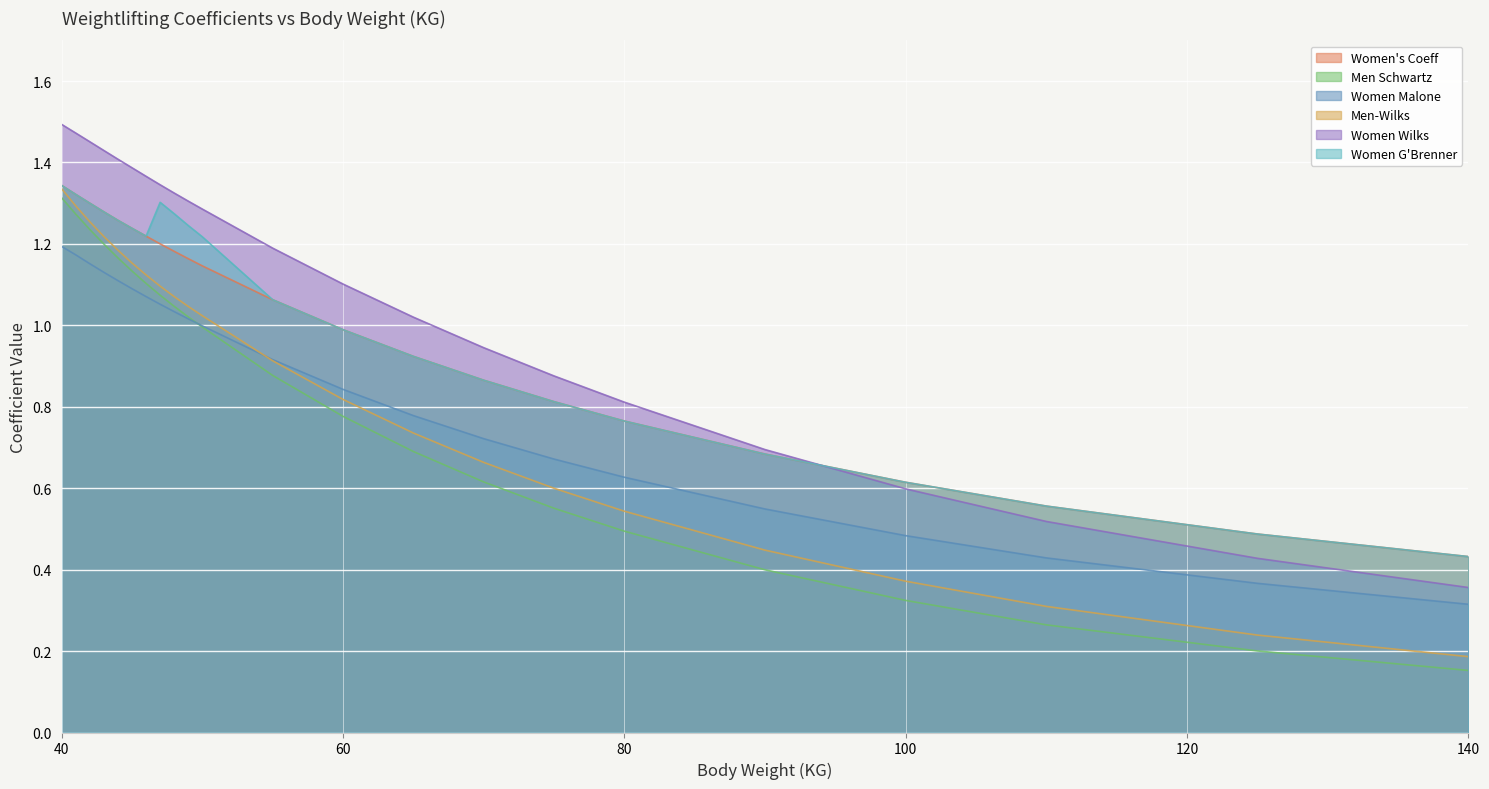

At how many categories does at least one series exceed 0?

22